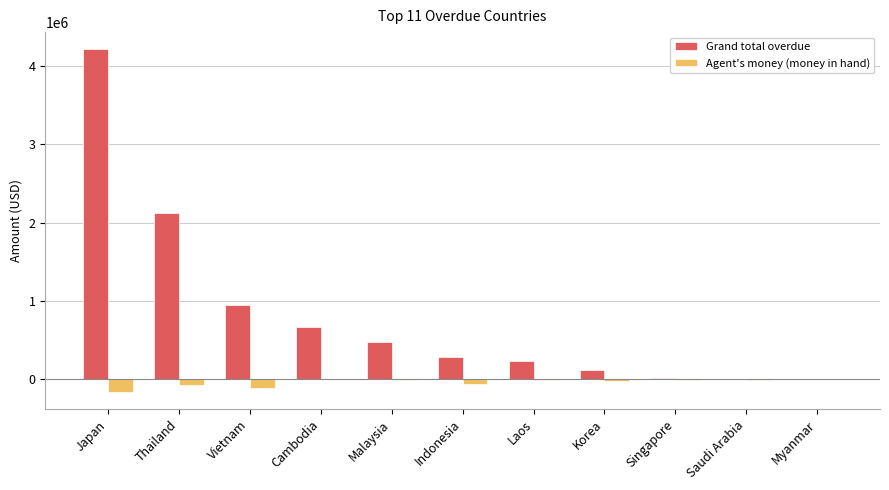

Between Thailand and Saudi Arabia, which series saw the biggest shift?

Grand total overdue